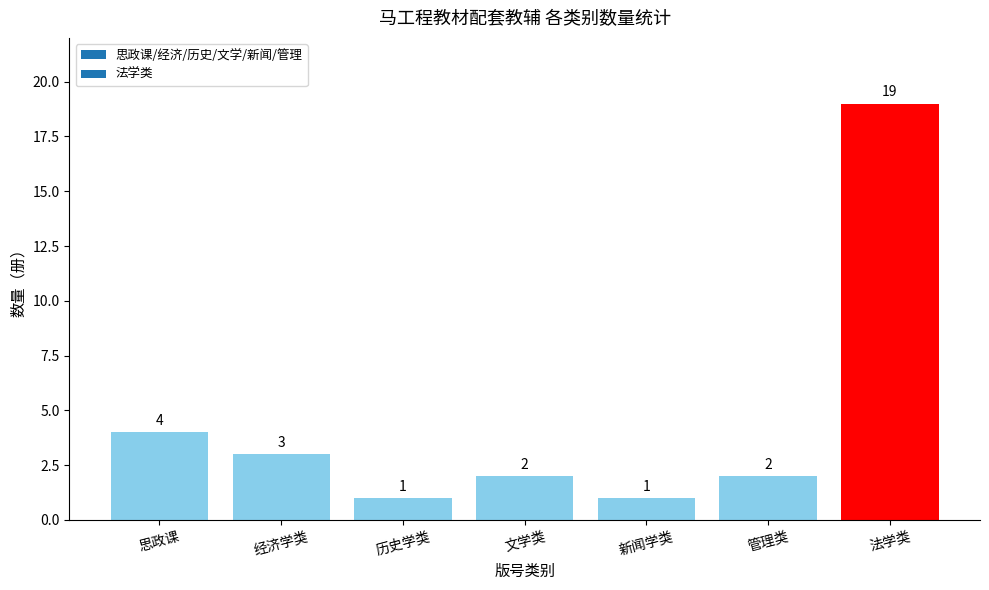

What is the label of the 2nd bar from the right?

管理类